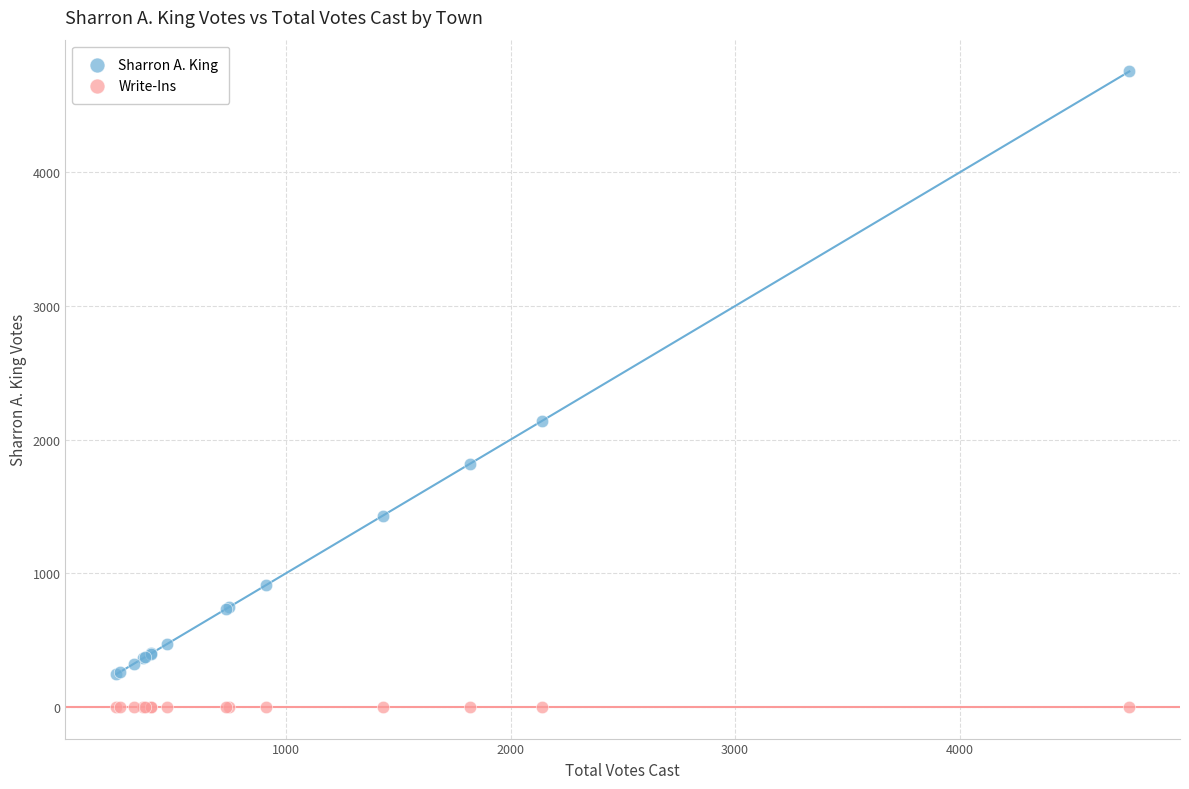

Which series reaches the minimum Y coordinate?

Write-Ins